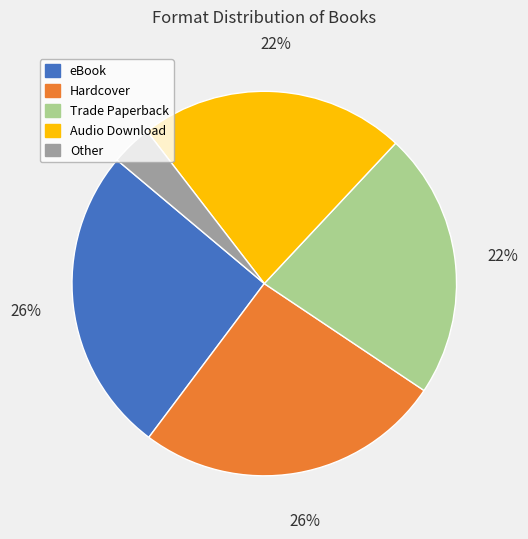

To the nearest percent, what is the average slice percentage?

20%